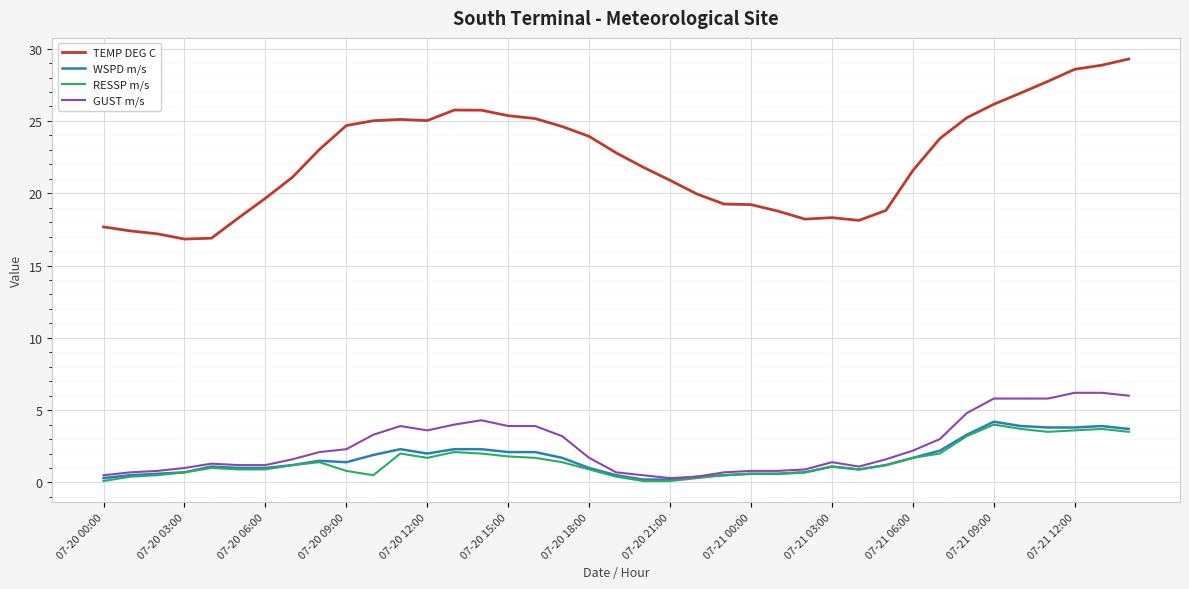

Which series has the widest spread of values?

TEMP DEG C